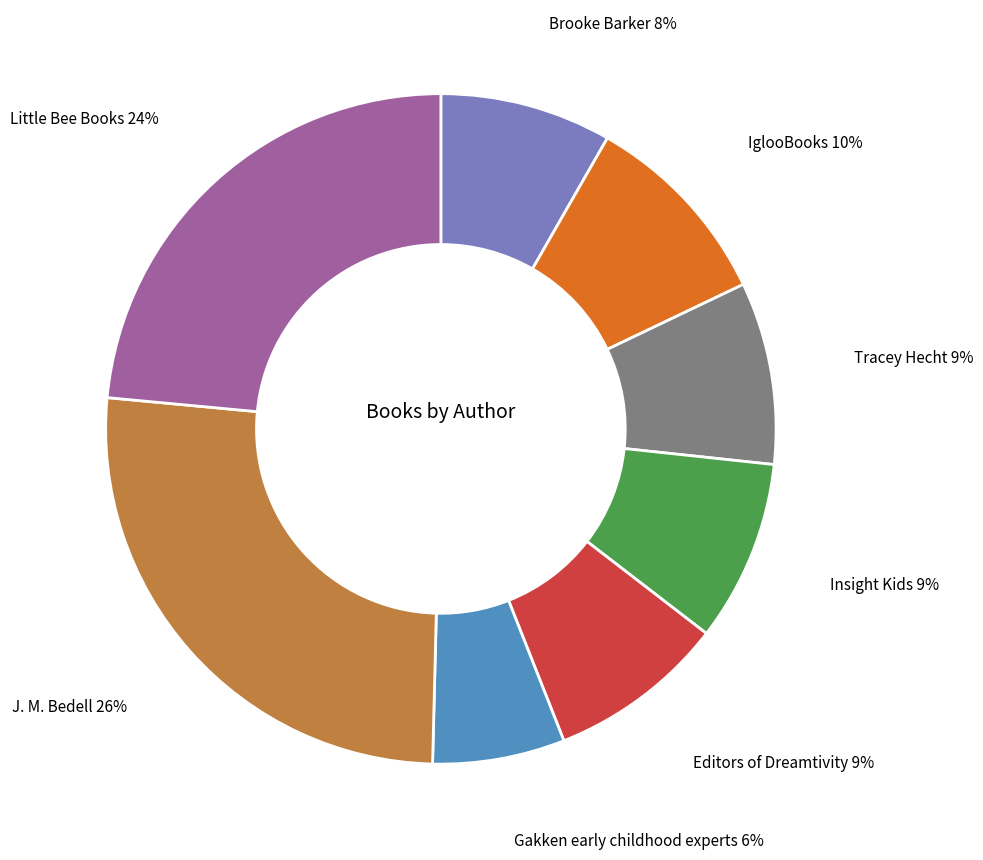

Is there any slice that represents more than half of the pie?

No